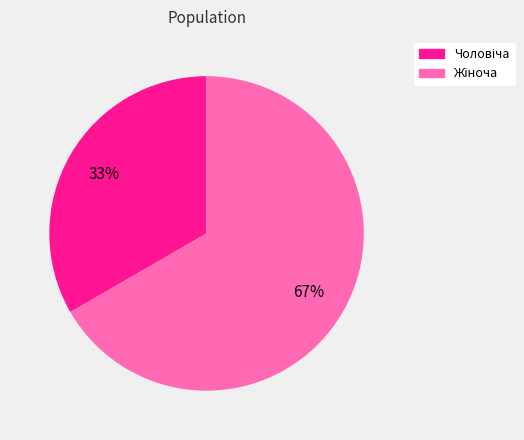

Does any single category account for the majority?

Yes